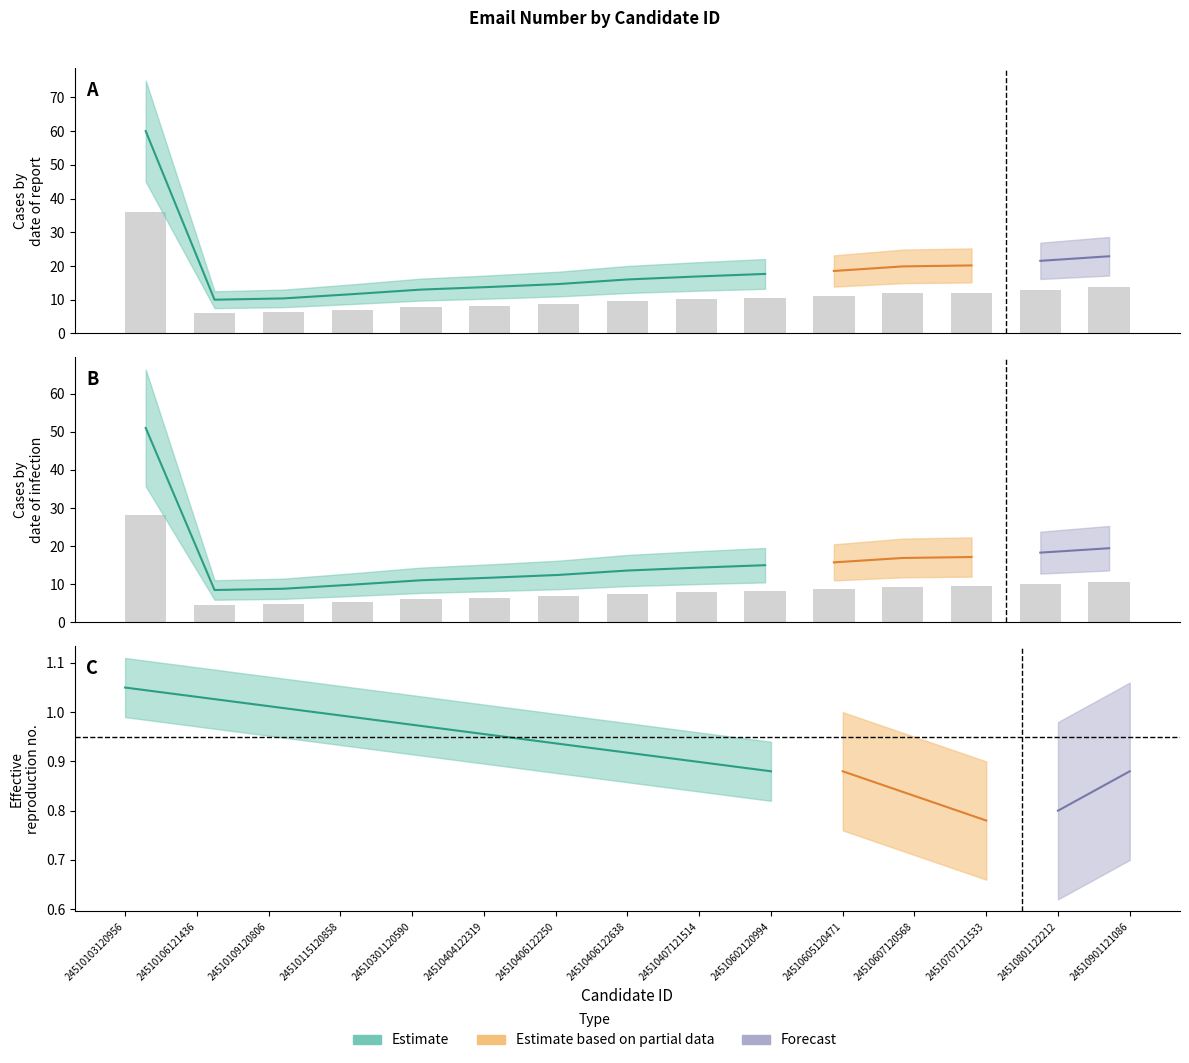

The Estimate series shows 8.7 at 24510605120471. True or false?

True